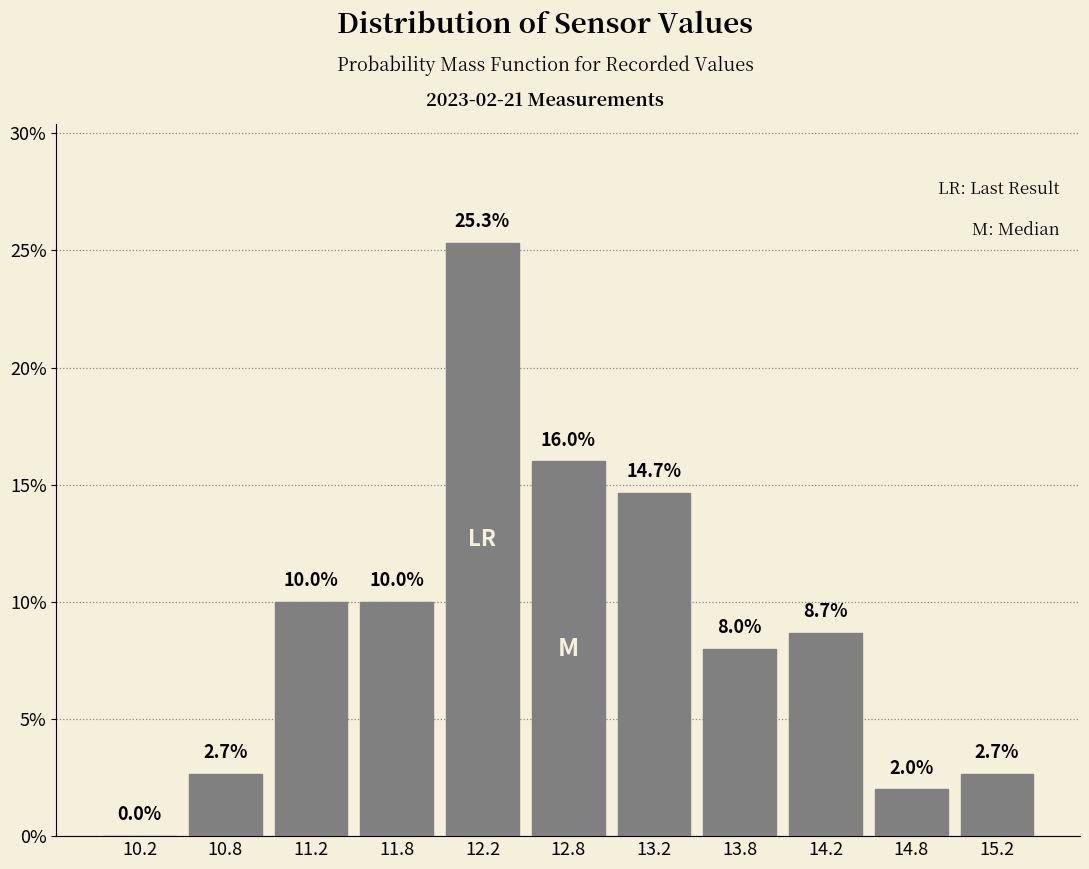

Over which range of the x-axis is the bar tallest?

12.0 to 12.5